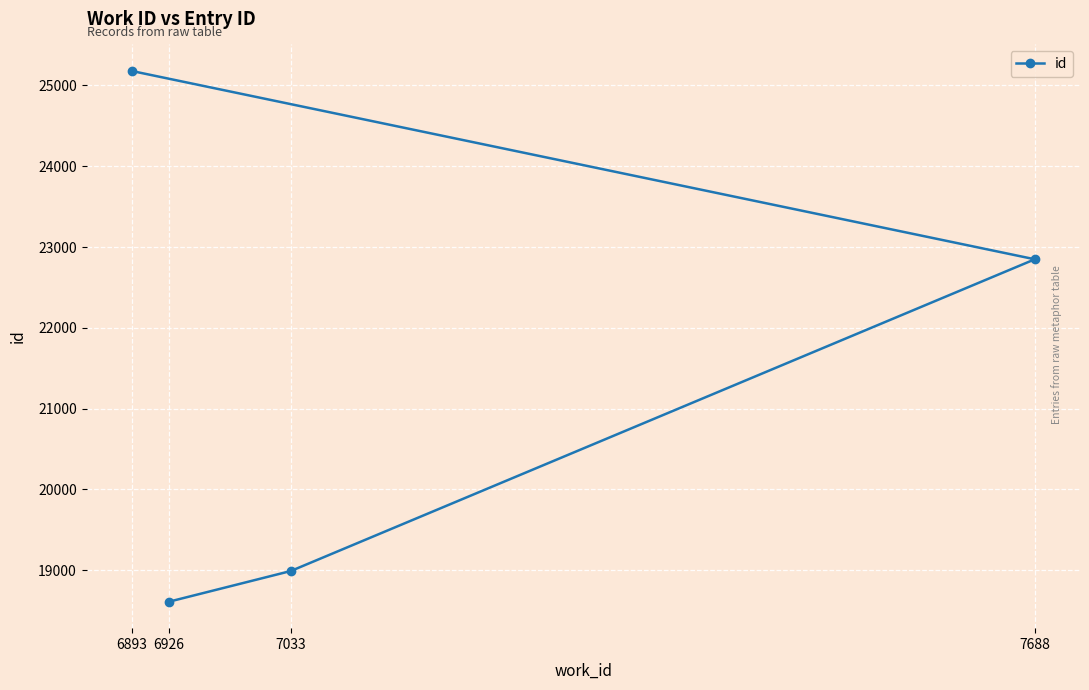

Which label corresponds to the smallest value in the chart?

6926